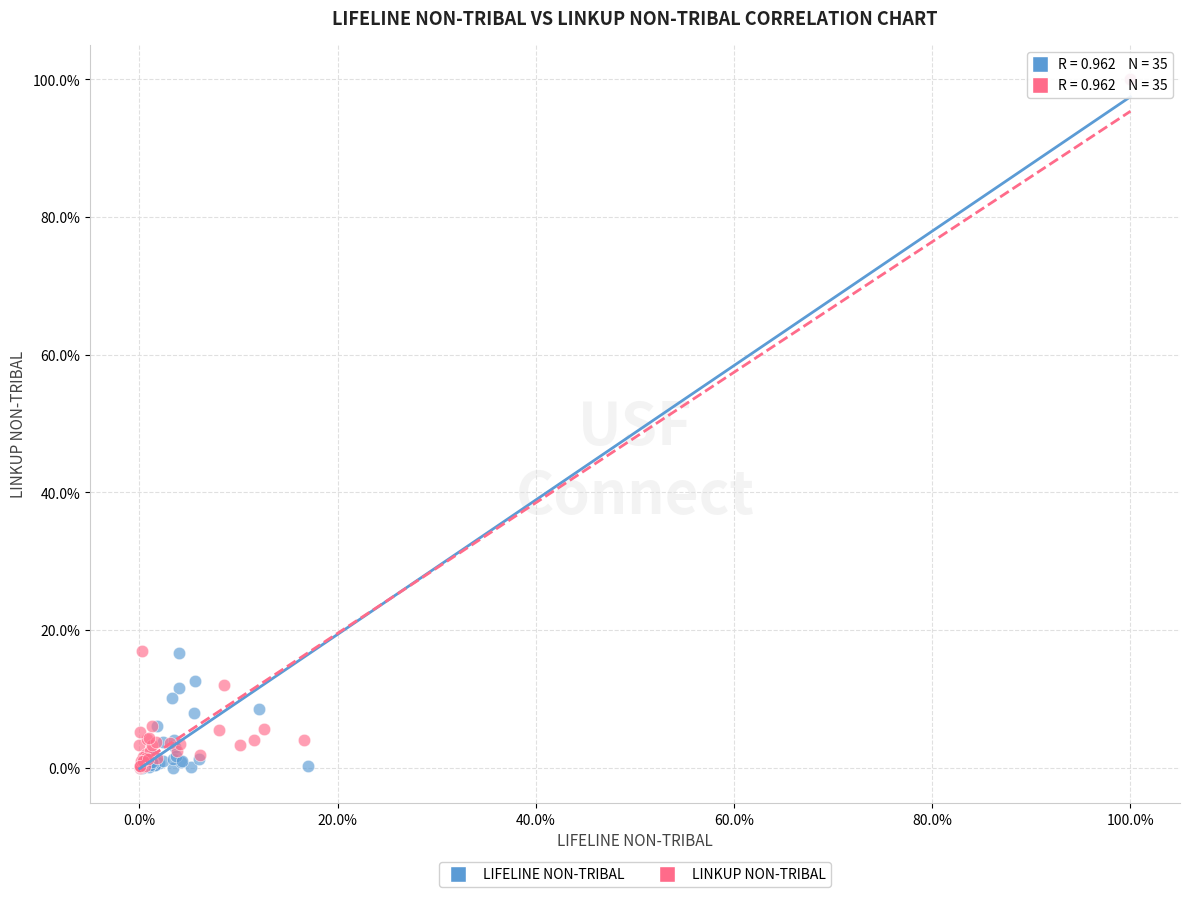

What are all the series names shown in the legend?

LIFELINE NON-TRIBAL, LINKUP NON-TRIBAL